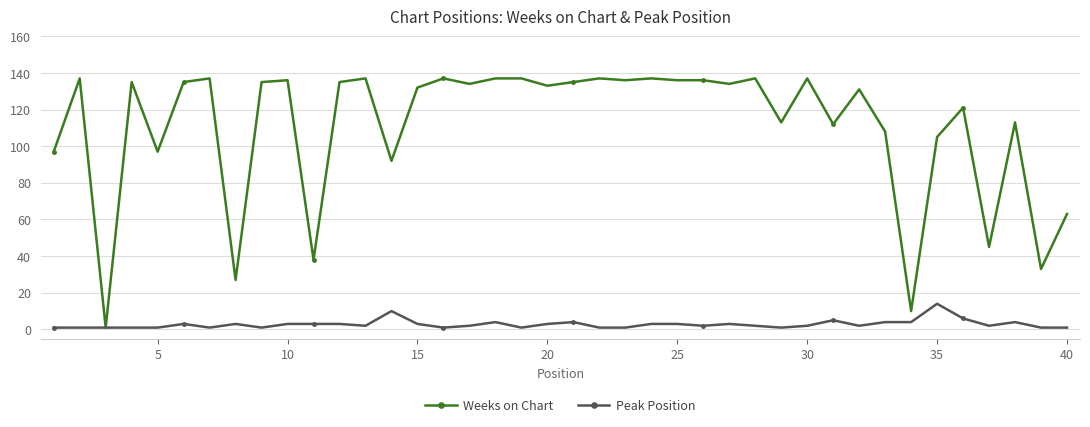

Which series has the largest total across all categories?

Weeks on Chart